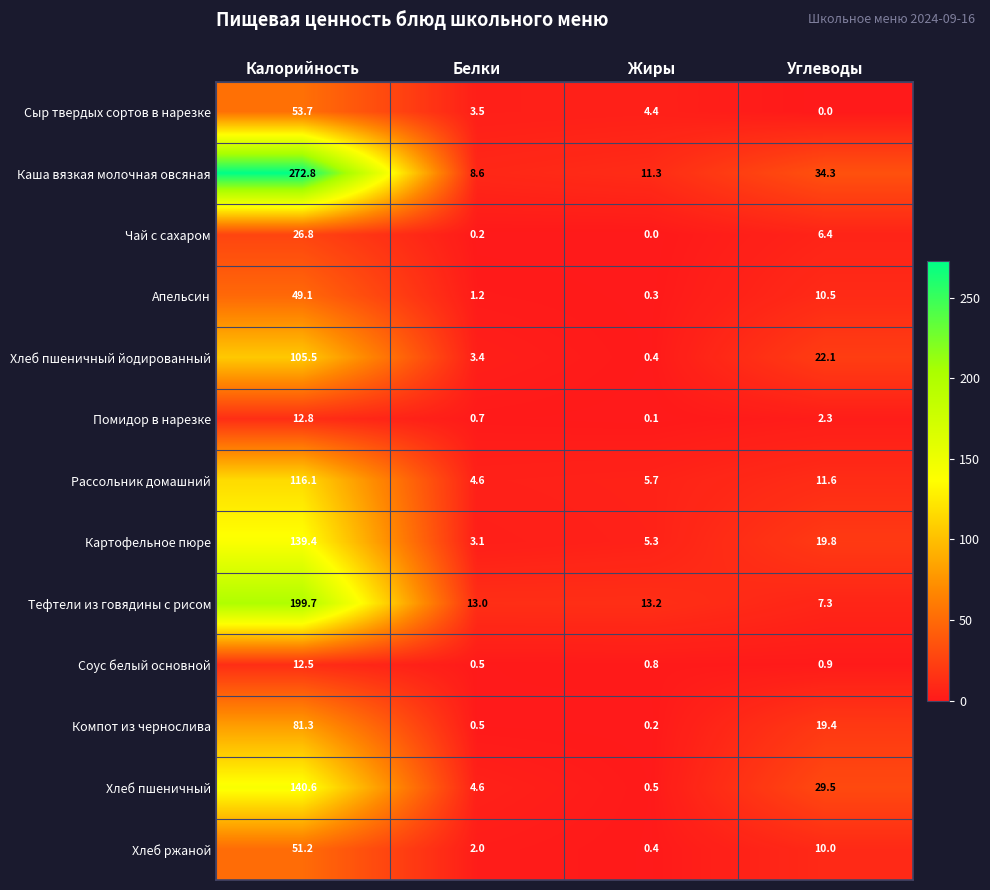

Which series has the largest total across all categories?

Каша вязкая молочная овсяная